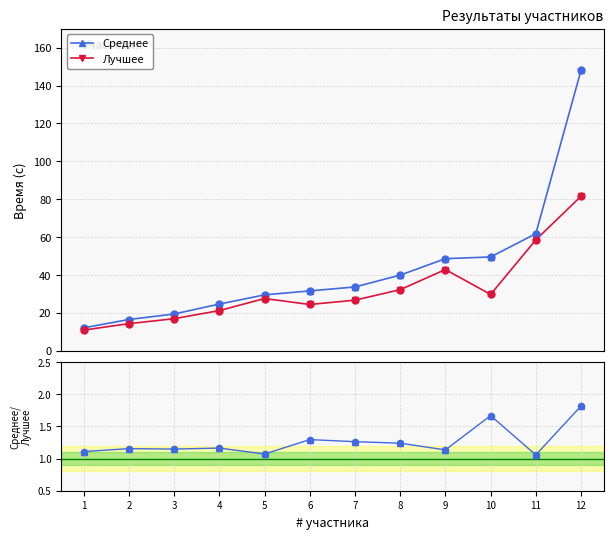

Which series reaches the maximum Y coordinate?

Среднее